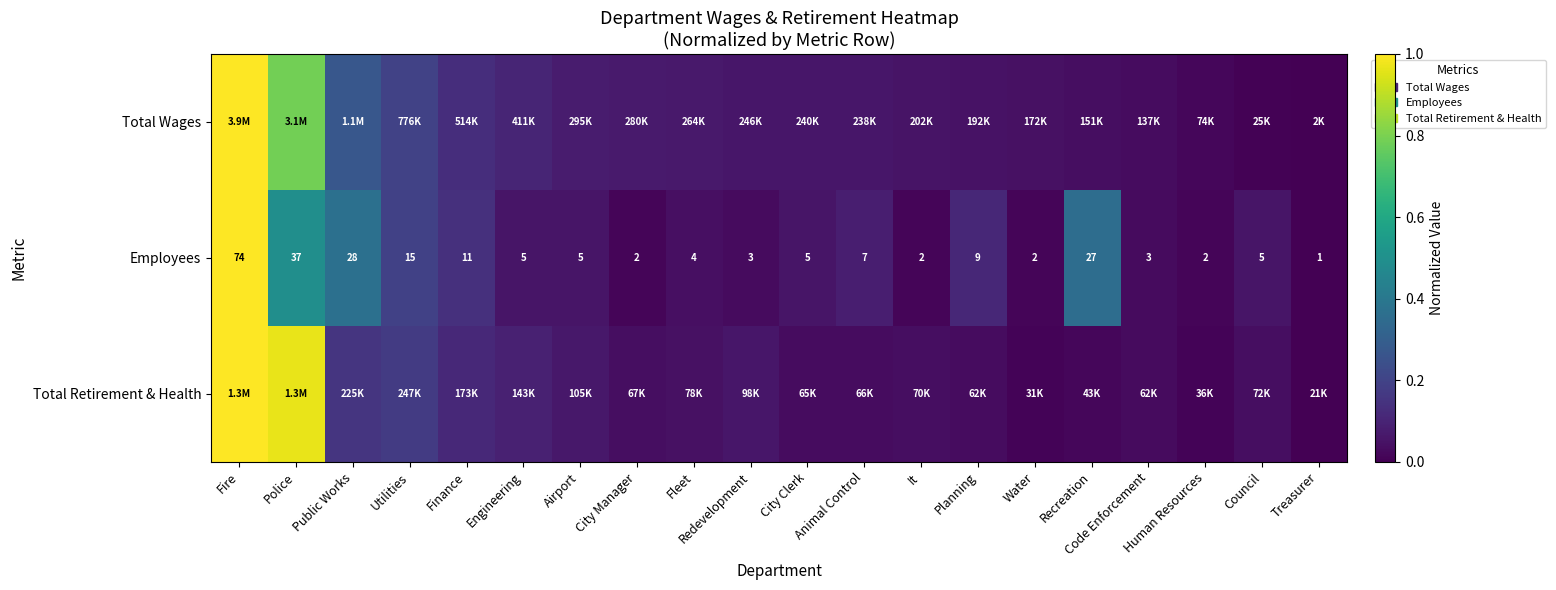

How many distinct data groups are displayed?

3